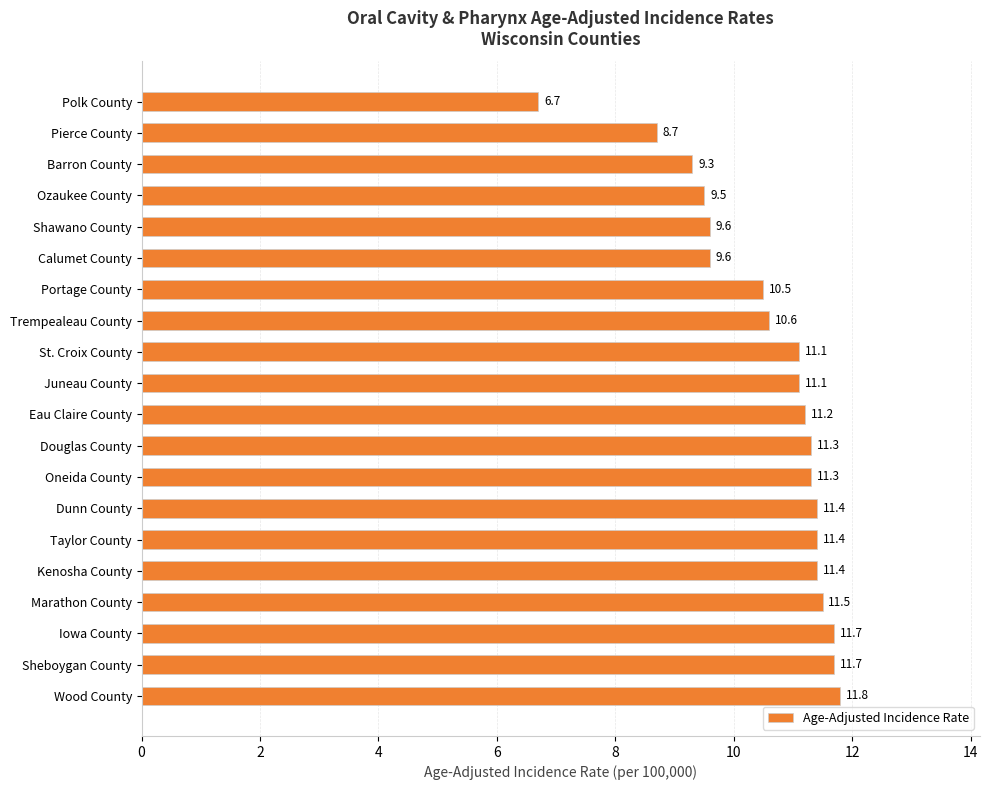

True or false: the data shows 11.1 at St. Croix County.

True